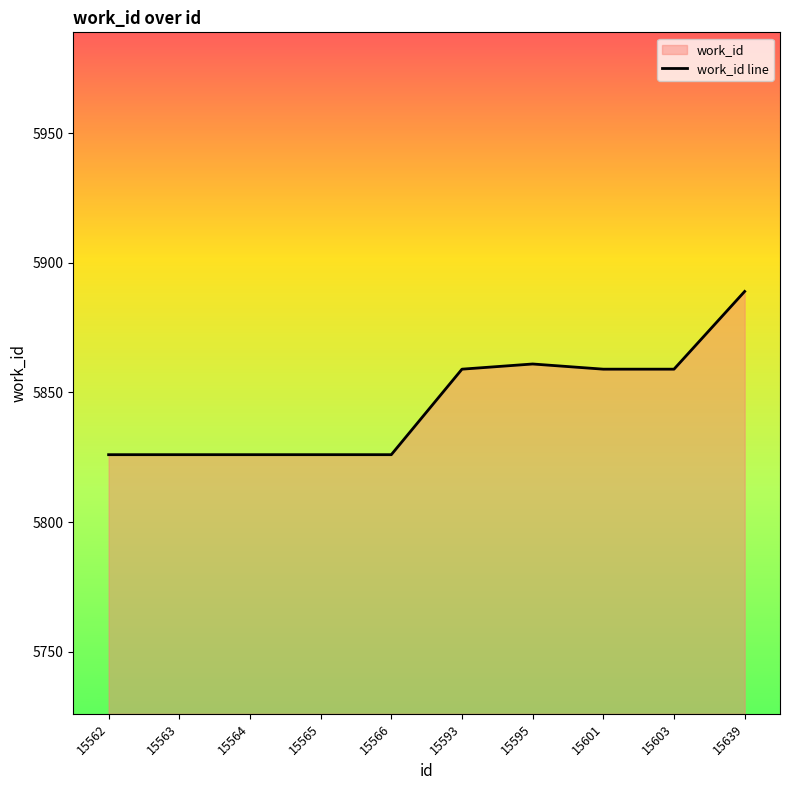

At which category does the chart reach its minimum across all series?

15562